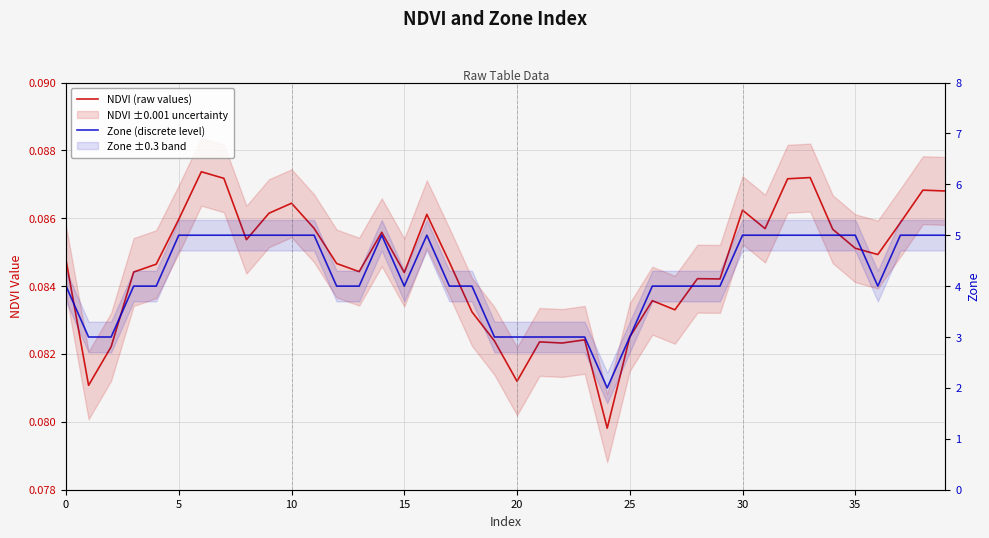

How many NDVI (raw values) values are between 0 and 1?

40